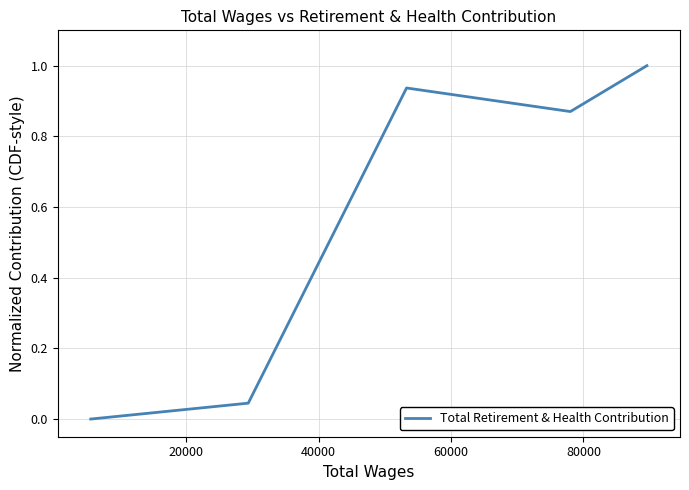

Does the chart have visible grid lines?

Yes